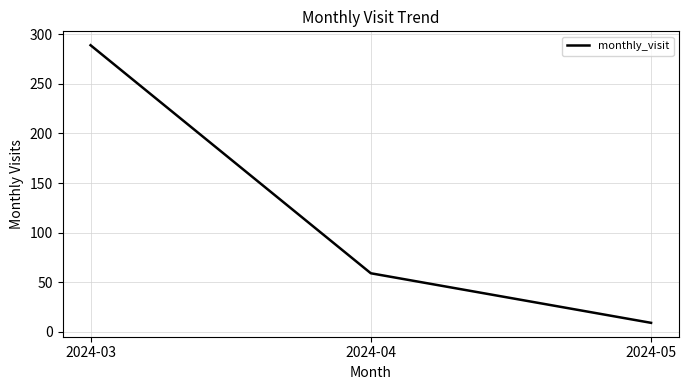

What is the difference between the values at 2024-04 and 2024-03?

230